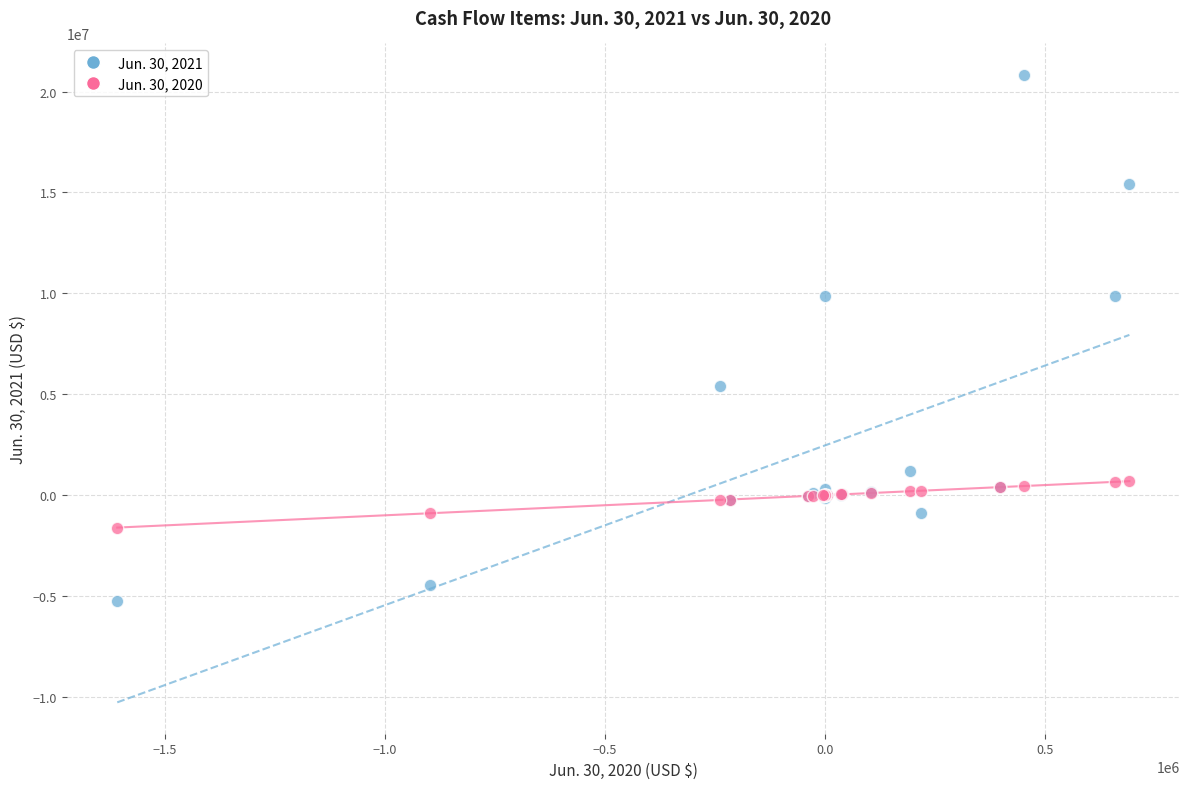

Which series reaches the maximum Y coordinate?

Jun. 30, 2021